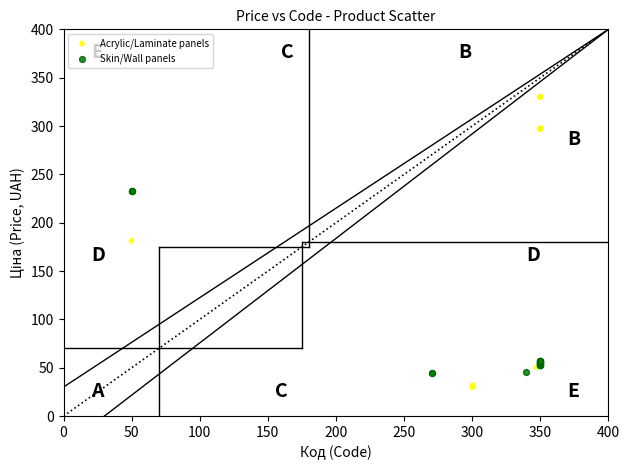

Which series has the widest spread of Y values?

Acrylic/Laminate panels